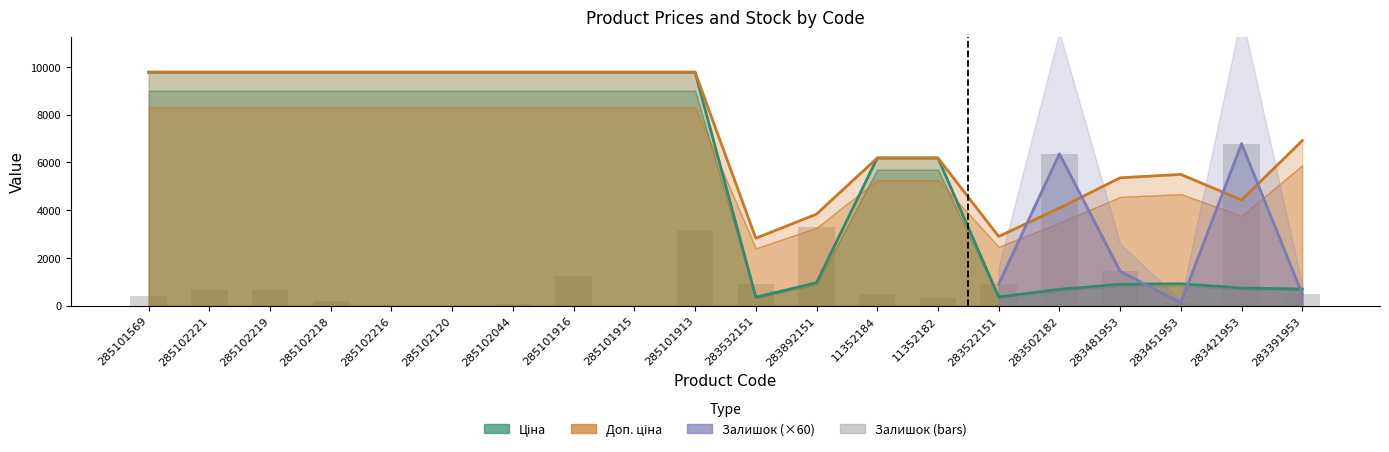

Reading left to right, transcribe all the data shown in this chart.

Ціна: 285101569=9775.5	285102221=9775.5	285102219=9775.5	285102218=9775.5	285102216=9775.5	285102120=9775.5	285102044=9775.5	285101916=9775.5	285101915=9775.5	285101913=9775.5	283532151=352.6	283892151=958.4	11352184=6182.6	11352182=6182.6	283522151=362.1	283502182=680.4	283481953=892.2	283451953=915.8	283421953=737.2	283391953=691.0
Доп. ціна: 285101569=9775.5	285102221=9775.5	285102219=9775.5	285102218=9775.5	285102216=9775.5	285102120=9775.5	285102044=9775.5	285101916=9775.5	285101915=9775.5	285101913=9775.5	283532151=2821.2	283892151=3833.8	11352184=6182.6	11352182=6182.6	283522151=2896.6	283502182=4082.3	283481953=5353.1	283451953=5495.0	283421953=4423.0	283391953=6910.3
Залишок (×60): 285101569=420.0	285102221=660.0	285102219=660.0	285102218=180.0	285102216=0.0	285102120=0.0	285102044=60.0	285101916=1260.0	285101915=0.0	285101913=3180.0	283532151=900.0	283892151=3300.0	11352184=480.0	11352182=300.0	283522151=900.0	283502182=6360.0	283481953=1440.0	283451953=120.0	283421953=6780.0	283391953=480.0